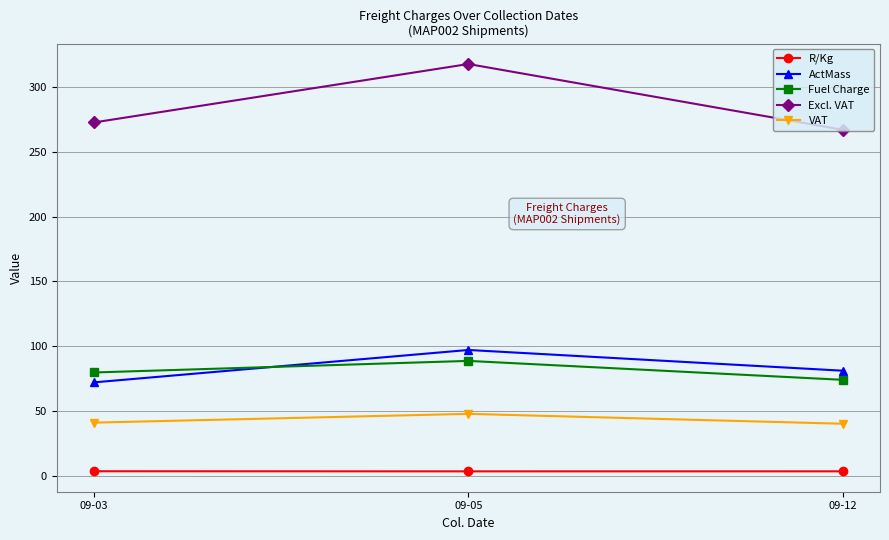

Which category has the highest value across all series?

09-05